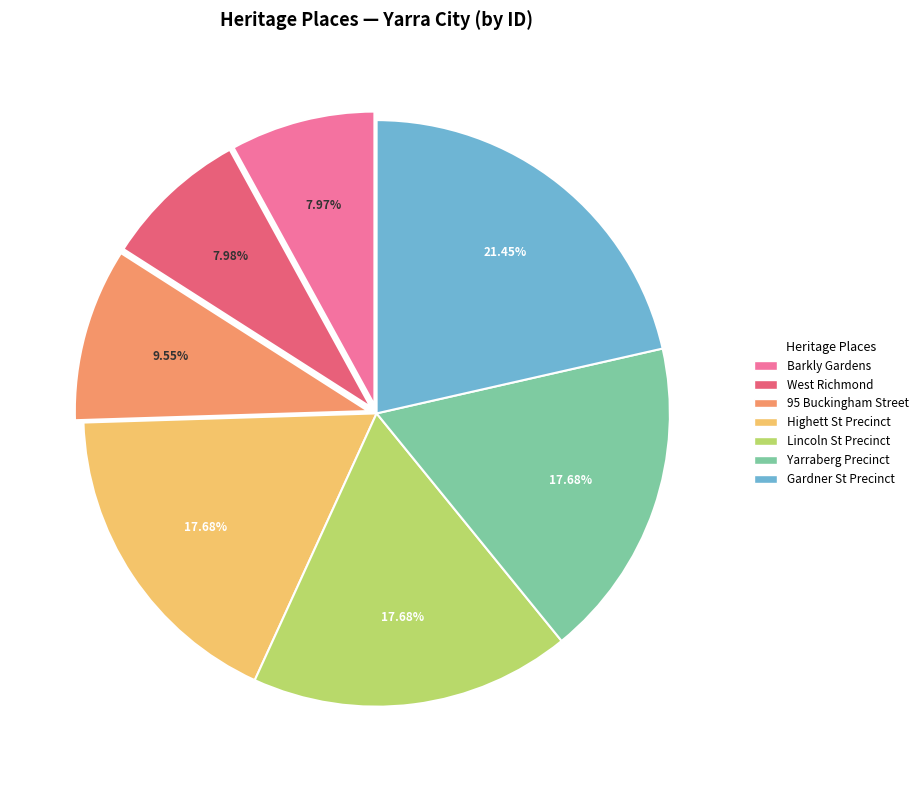

Is there any slice that represents more than half of the pie?

No